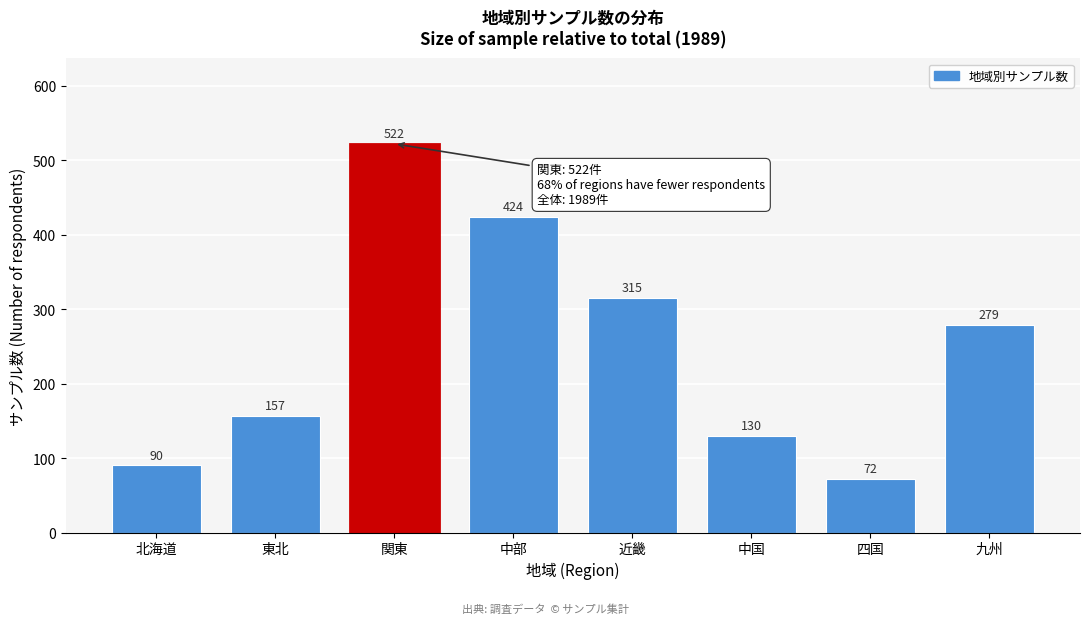

Reading right to left, what are all the values shown in this chart?

279	72	130	315	424	522	157	90